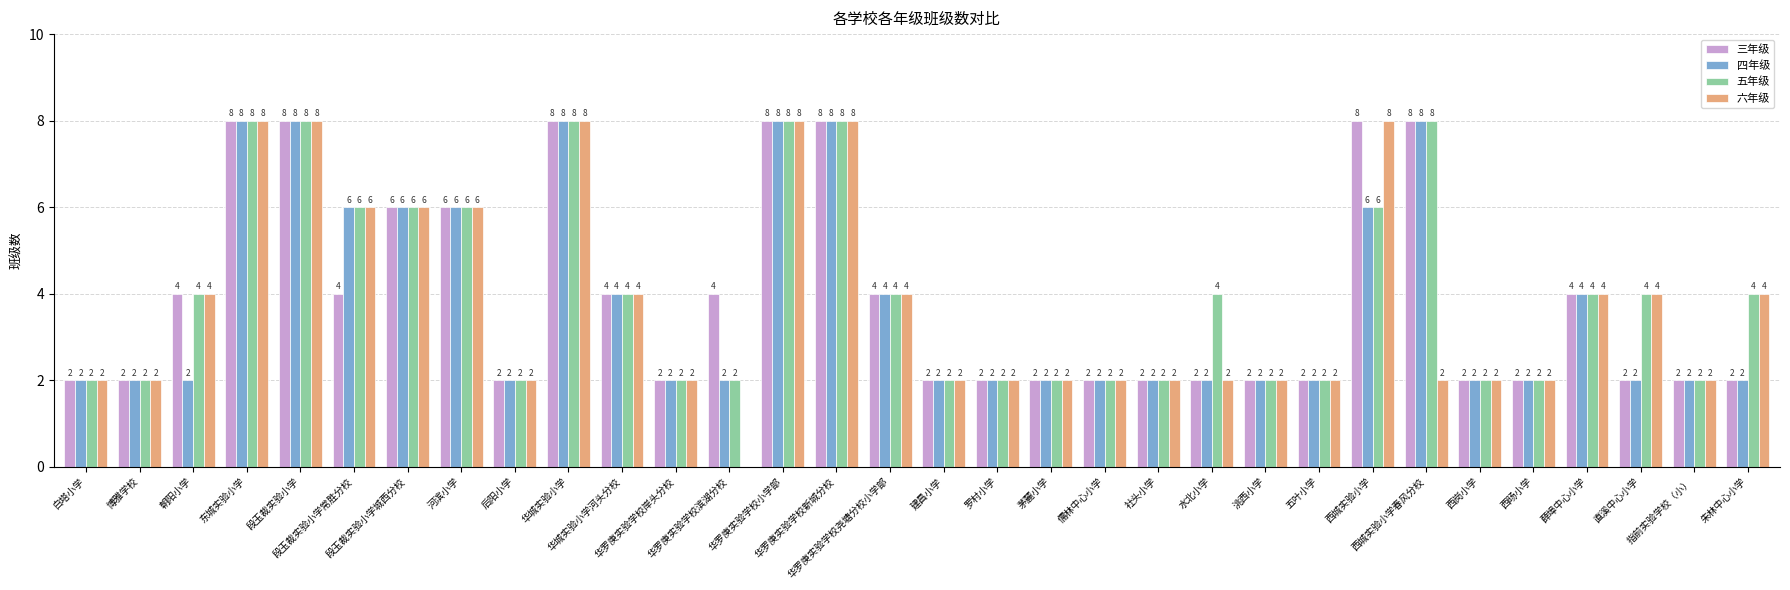

Reading left to right, list all the values displayed in this chart.

三年级: 白塔小学=2	博雅学校=2	朝阳小学=4	东城实验小学=8	段玉裁实验小学=8	段玉裁实验小学常胜分校=4	段玉裁实验小学城西分校=6	河滨小学=6	后阳小学=2	华城实验小学=8	华城实验小学河头分校=4	华罗庚实验学校岸头分校=2	华罗庚实验学校滨湖分校=4	华罗庚实验学校小学部=8	华罗庚实验学校新城分校=8	华罗庚实验学校尧塘分校小学部=4	建昌小学=2	罗村小学=2	茅麓小学=2	儒林中心小学=2	社头小学=2	水北小学=2	洮西小学=2	五叶小学=2	西城实验小学=8	西城实验小学春风分校=8	西岗小学=2	西旸小学=2	薛埠中心小学=4	直溪中心小学=2	指前实验学校（小）=2	朱林中心小学=2
四年级: 白塔小学=2	博雅学校=2	朝阳小学=2	东城实验小学=8	段玉裁实验小学=8	段玉裁实验小学常胜分校=6	段玉裁实验小学城西分校=6	河滨小学=6	后阳小学=2	华城实验小学=8	华城实验小学河头分校=4	华罗庚实验学校岸头分校=2	华罗庚实验学校滨湖分校=2	华罗庚实验学校小学部=8	华罗庚实验学校新城分校=8	华罗庚实验学校尧塘分校小学部=4	建昌小学=2	罗村小学=2	茅麓小学=2	儒林中心小学=2	社头小学=2	水北小学=2	洮西小学=2	五叶小学=2	西城实验小学=6	西城实验小学春风分校=8	西岗小学=2	西旸小学=2	薛埠中心小学=4	直溪中心小学=2	指前实验学校（小）=2	朱林中心小学=2
五年级: 白塔小学=2	博雅学校=2	朝阳小学=4	东城实验小学=8	段玉裁实验小学=8	段玉裁实验小学常胜分校=6	段玉裁实验小学城西分校=6	河滨小学=6	后阳小学=2	华城实验小学=8	华城实验小学河头分校=4	华罗庚实验学校岸头分校=2	华罗庚实验学校滨湖分校=2	华罗庚实验学校小学部=8	华罗庚实验学校新城分校=8	华罗庚实验学校尧塘分校小学部=4	建昌小学=2	罗村小学=2	茅麓小学=2	儒林中心小学=2	社头小学=2	水北小学=4	洮西小学=2	五叶小学=2	西城实验小学=6	西城实验小学春风分校=8	西岗小学=2	西旸小学=2	薛埠中心小学=4	直溪中心小学=4	指前实验学校（小）=2	朱林中心小学=4
六年级: 白塔小学=2	博雅学校=2	朝阳小学=4	东城实验小学=8	段玉裁实验小学=8	段玉裁实验小学常胜分校=6	段玉裁实验小学城西分校=6	河滨小学=6	后阳小学=2	华城实验小学=8	华城实验小学河头分校=4	华罗庚实验学校岸头分校=2	华罗庚实验学校滨湖分校=0	华罗庚实验学校小学部=8	华罗庚实验学校新城分校=8	华罗庚实验学校尧塘分校小学部=4	建昌小学=2	罗村小学=2	茅麓小学=2	儒林中心小学=2	社头小学=2	水北小学=2	洮西小学=2	五叶小学=2	西城实验小学=8	西城实验小学春风分校=2	西岗小学=2	西旸小学=2	薛埠中心小学=4	直溪中心小学=4	指前实验学校（小）=2	朱林中心小学=4